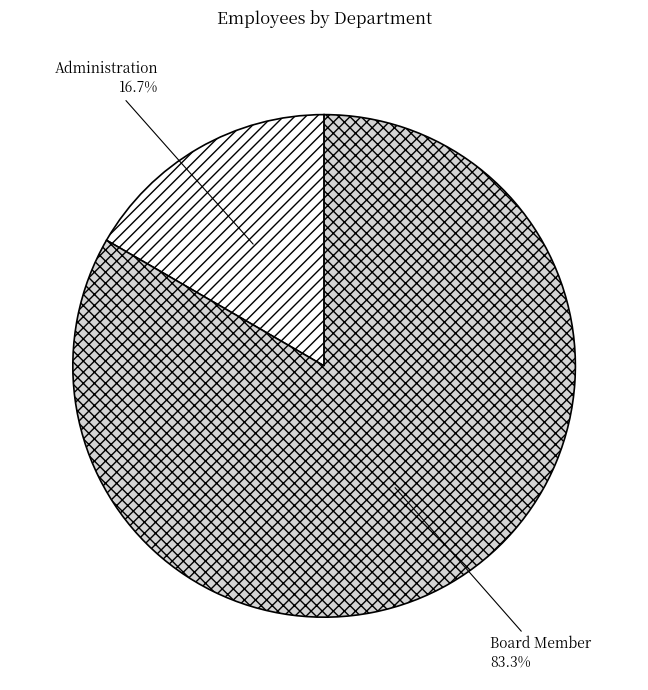

To the nearest percent, what is the combined percentage of Board Member and Administration?

100%